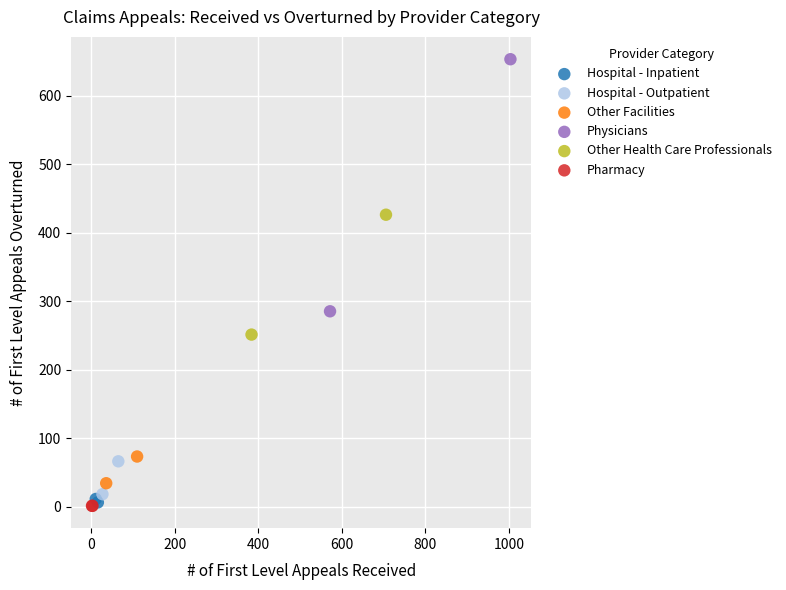

What are all the series names shown in the legend?

Hospital - Inpatient, Hospital - Outpatient, Other Facilities, Physicians, Other Health Care Professionals, Pharmacy